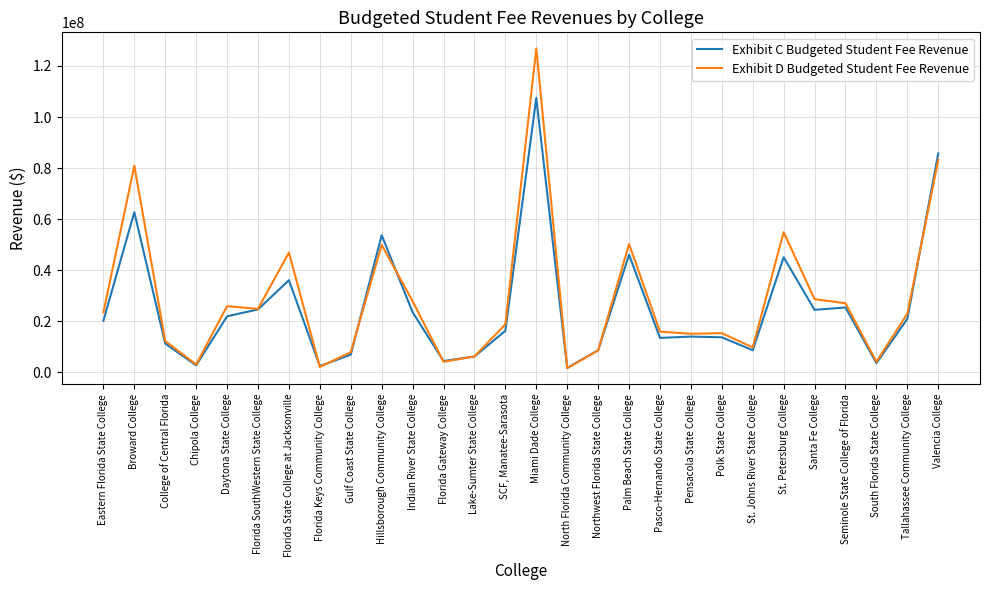

What is the difference between the maximum and minimum values in the Exhibit D Budgeted Student Fee Revenue series?

125328305